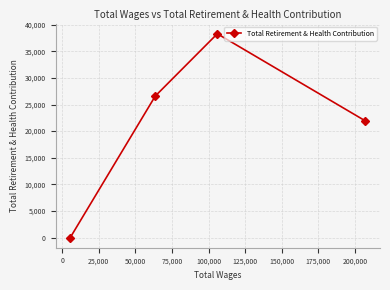

What is the maximum value shown in the chart?

38307